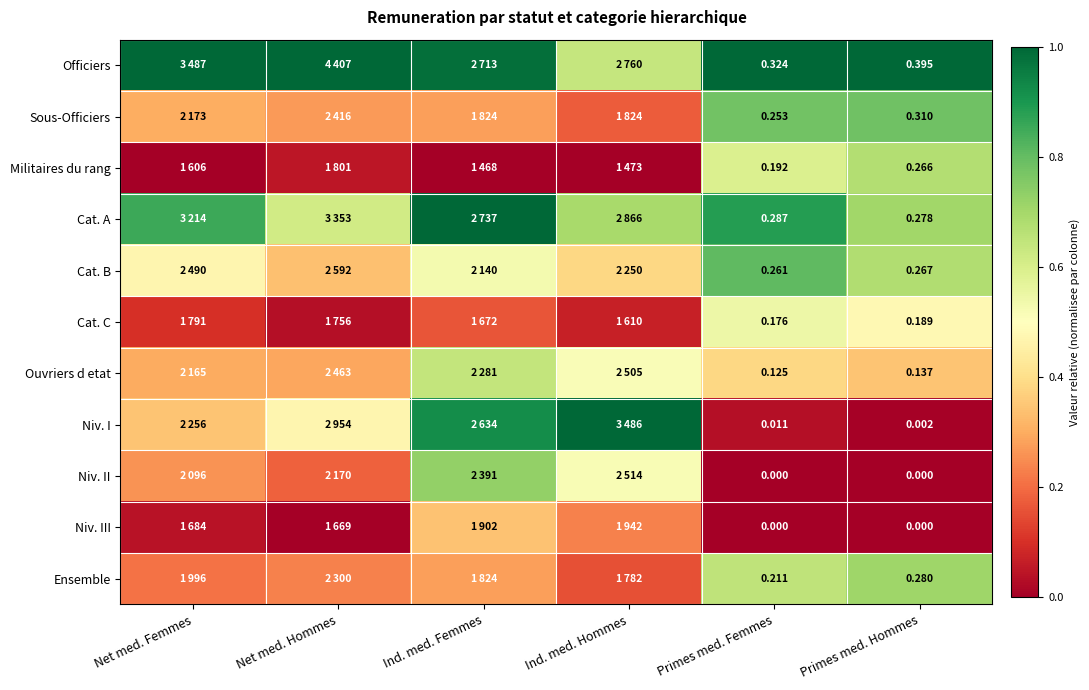

Which has a higher value, Ind. med. Hommes or Primes med. Femmes?

Primes med. Femmes